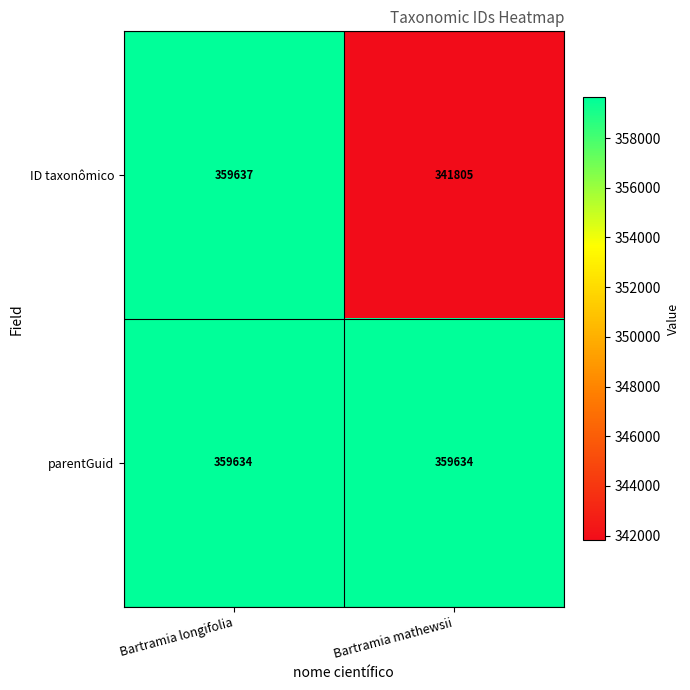

Is it true that parentGuid equals 359634 at Bartramia longifolia?

True